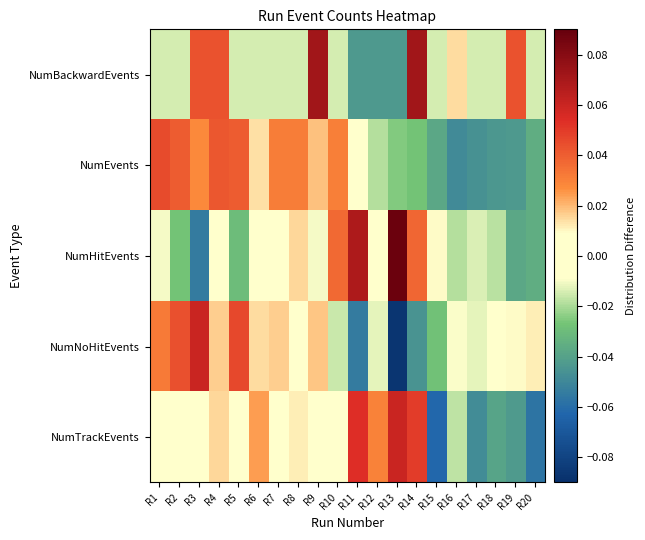

What is the spread (max minus min) of values at R1?

0.1